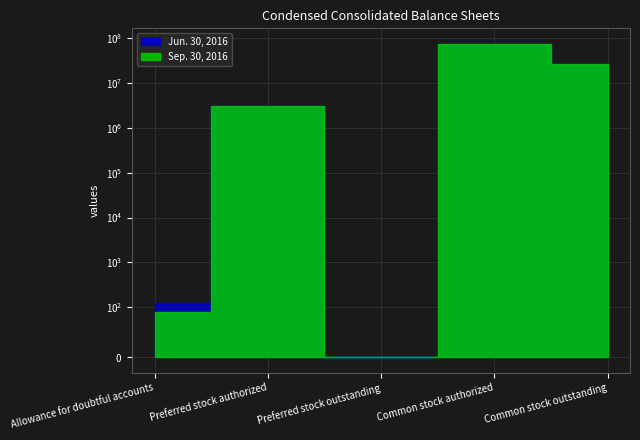

True or false: Jun. 30, 2016 and Sep. 30, 2016 cross at least once.

False